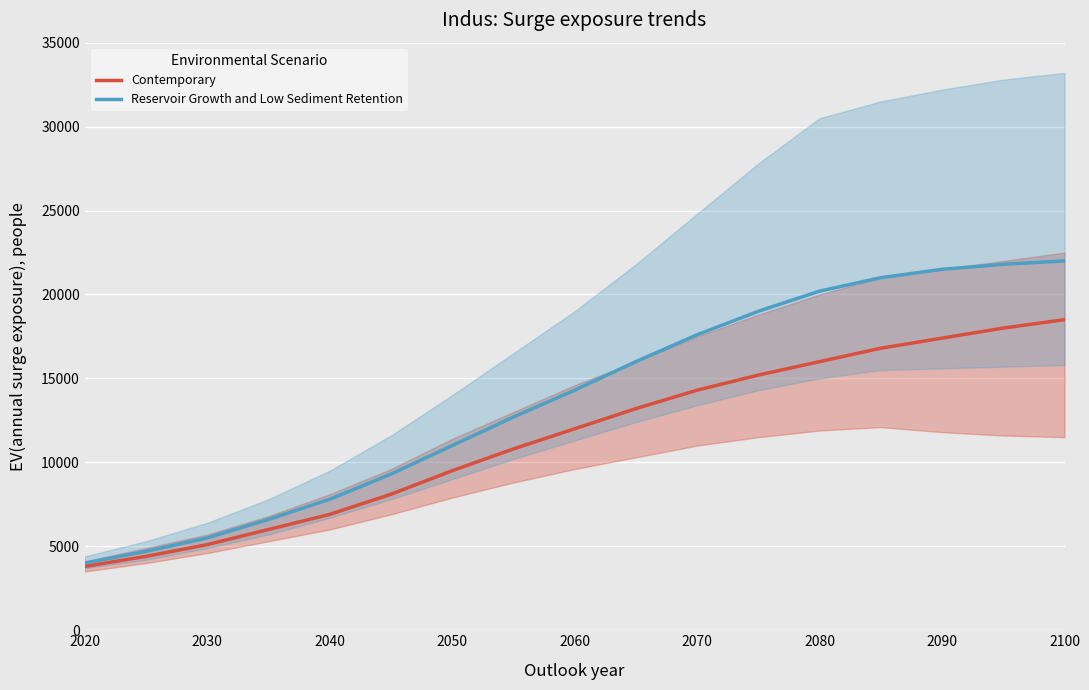

True or false: Contemporary has a value of 16804 at 2050.

False